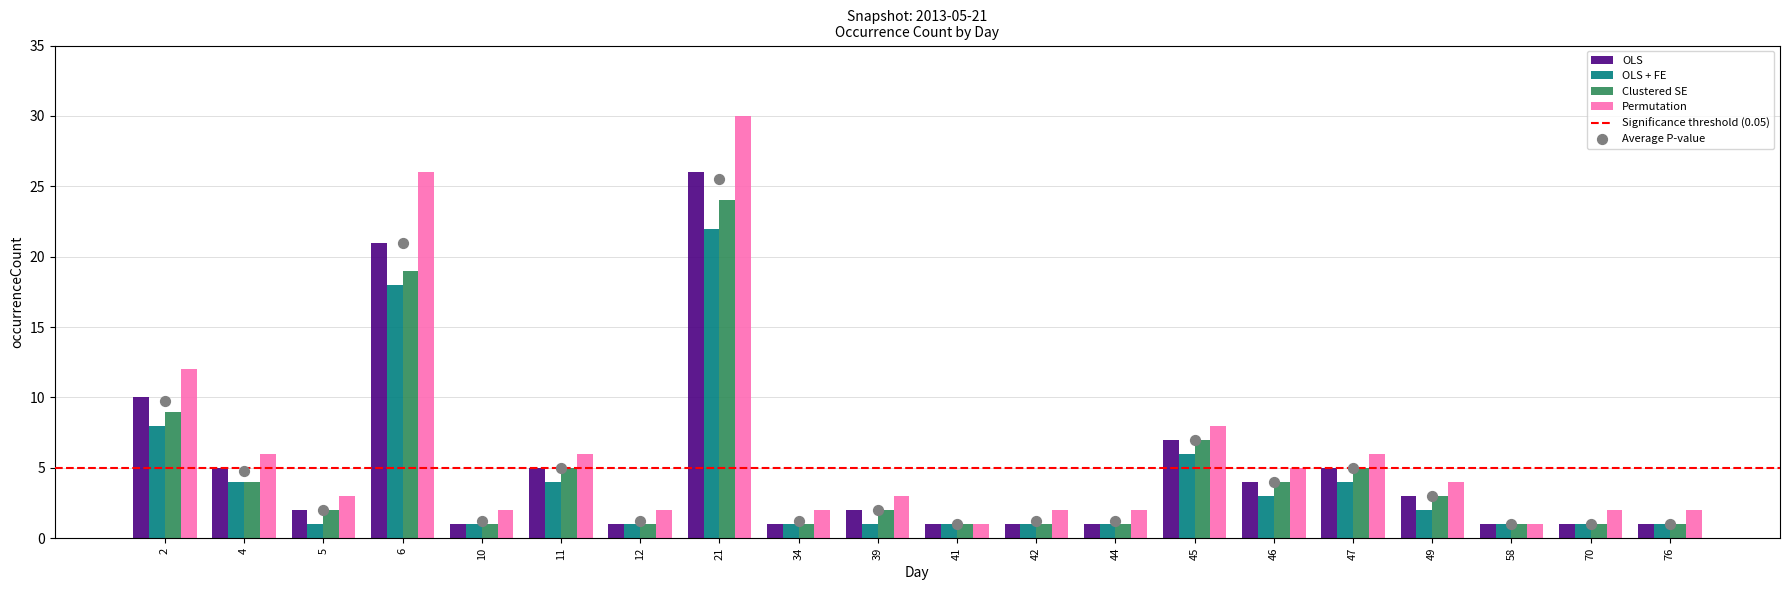

Which series has the widest spread of Y values?

Permutation